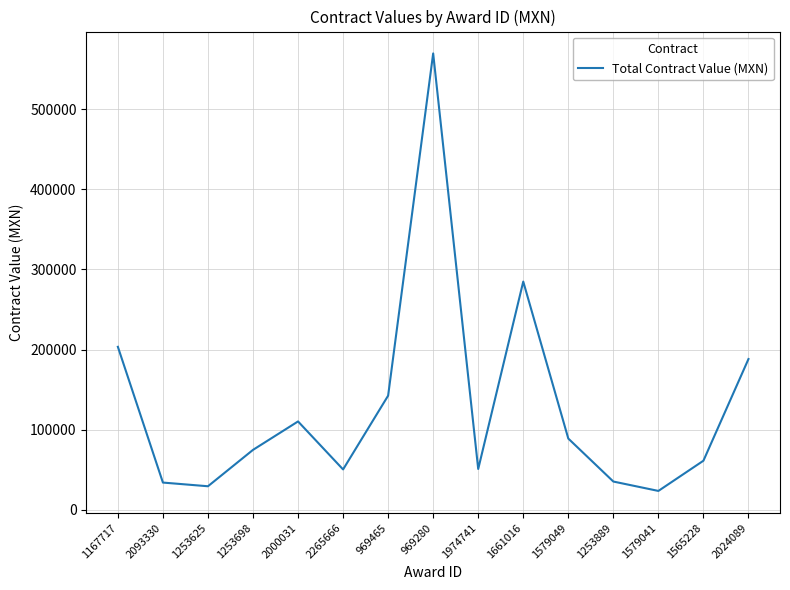

What is the difference between the values at 2024089 and 1253698?

113394.0